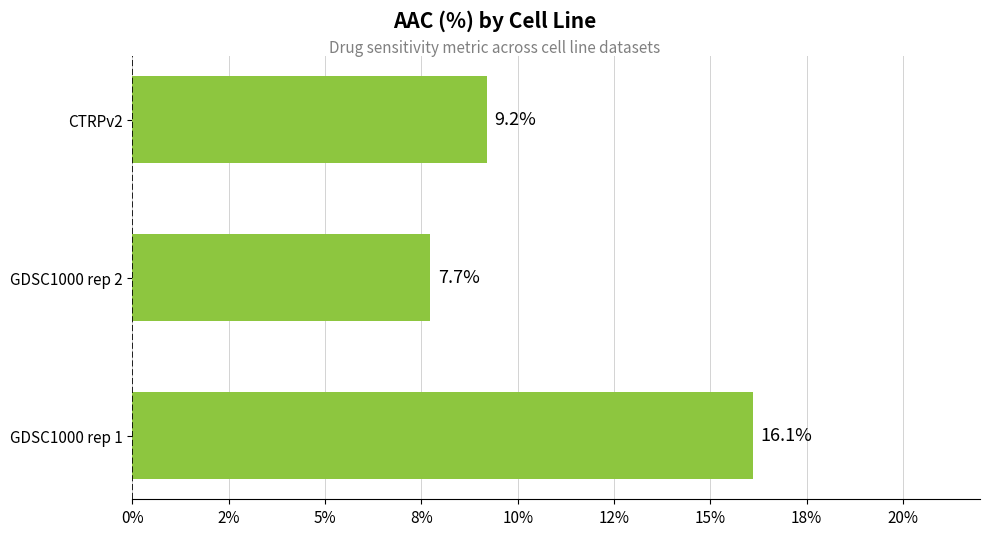

Does the chart contain any negative values?

No